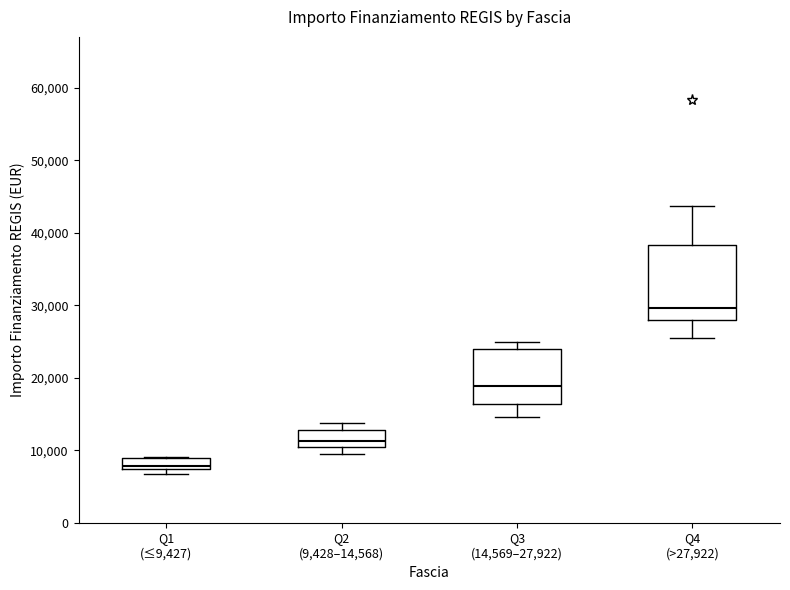

Reading left to right, read every box against the y-axis: the position of its median line, the range the box covers, and the ends of its whiskers. The values are not printed on the chart, so give them approximately, as read against the axis.

Q1 (≤9,427): median 8000, box 7000 to 9000, whiskers 7000 (just below the box's lower edge) to 9000
Q2 (9,428–14,568): median 11000, box 10000 to 13000, whiskers 9000 to 14000
Q3 (14,569–27,922): median 19000, box 16000 to 24000, whiskers 15000 to 25000
Q4 (>27,922): median 30000, box 28000 to 38000, whiskers 25000 to 44000